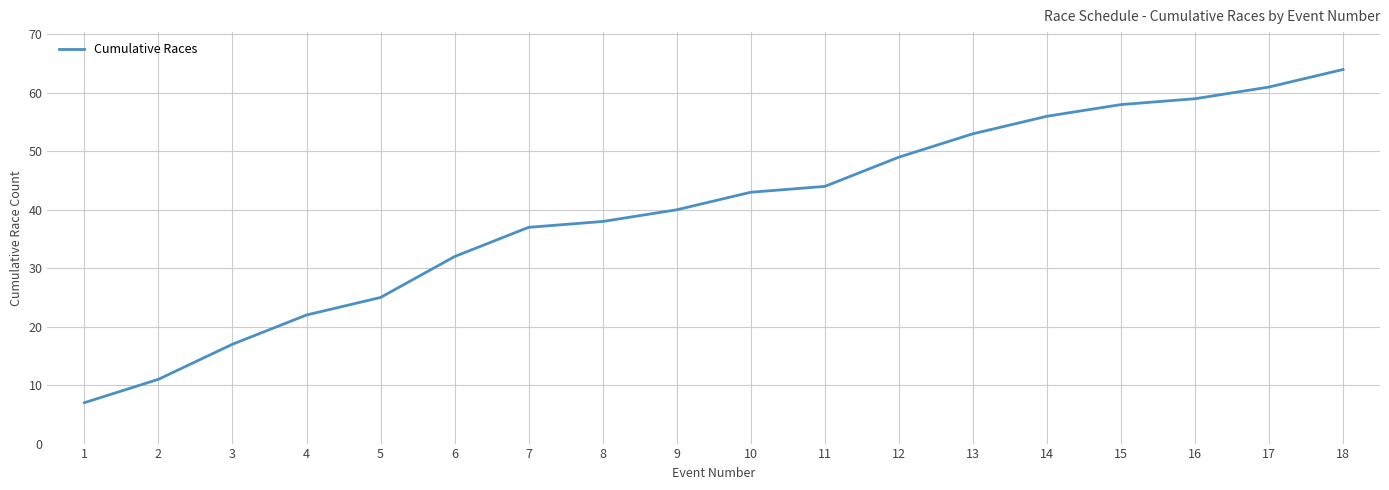

What is the difference between the values at 14 and 1?

49